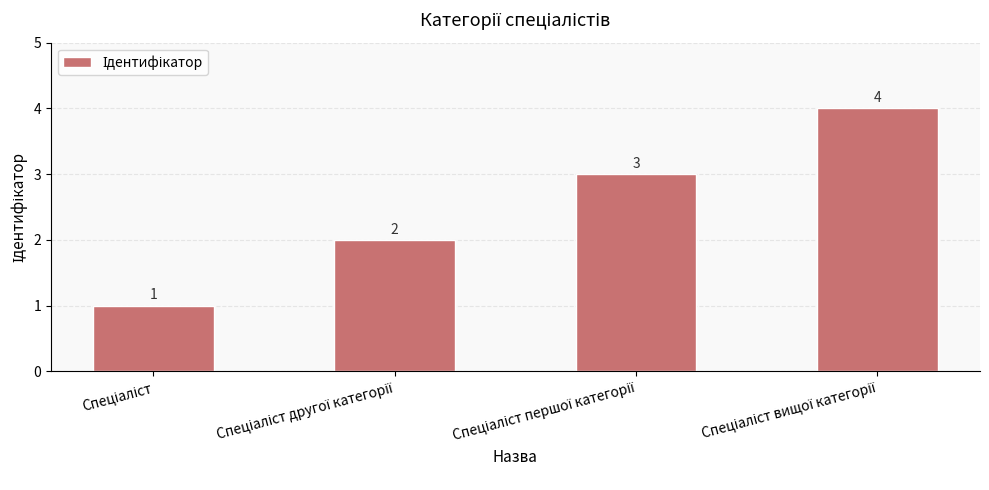

How many categories are shown in the chart?

4